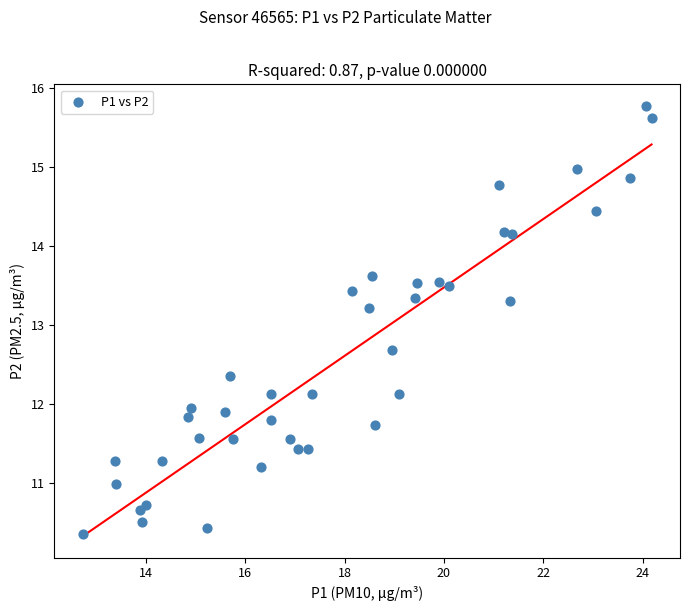

What Y value in the scatter plot is closest to 13?

13.2